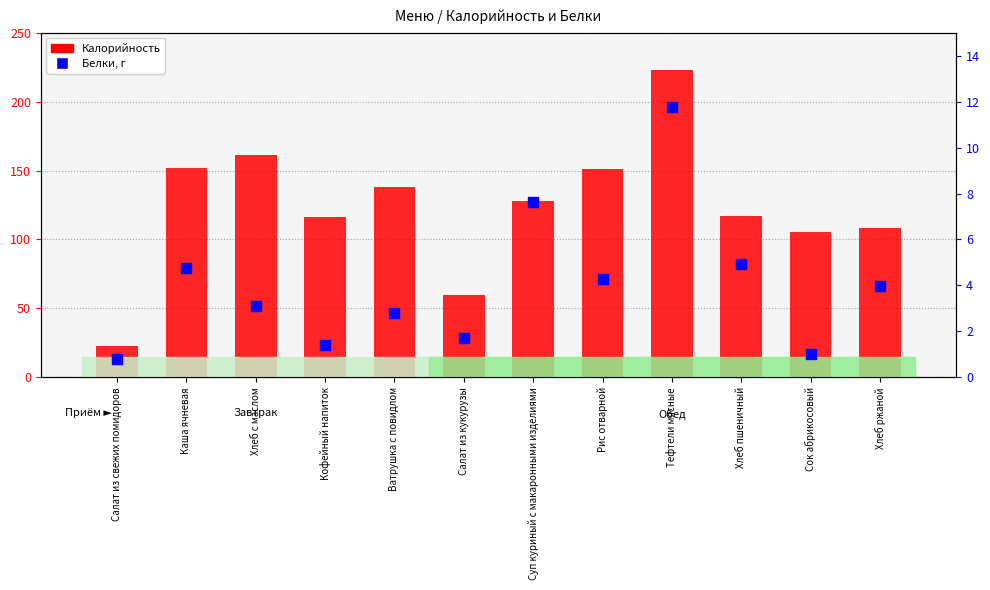

Is the value of Калорийность at Хлеб с маслом greater than the value of Белки at Салат из свежих помидоров?

Yes